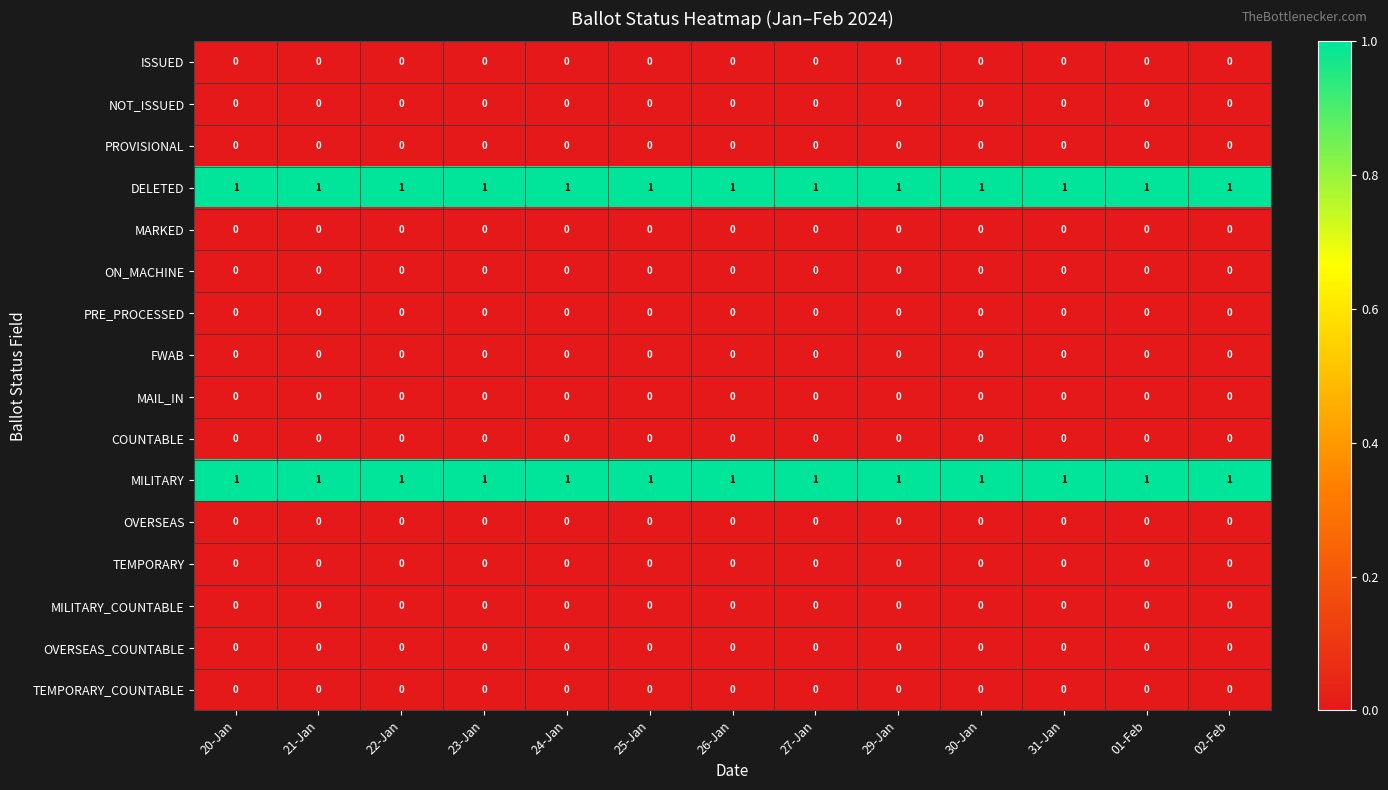

The MILITARY_COUNTABLE series shows 0 at 26-Jan. True or false?

True